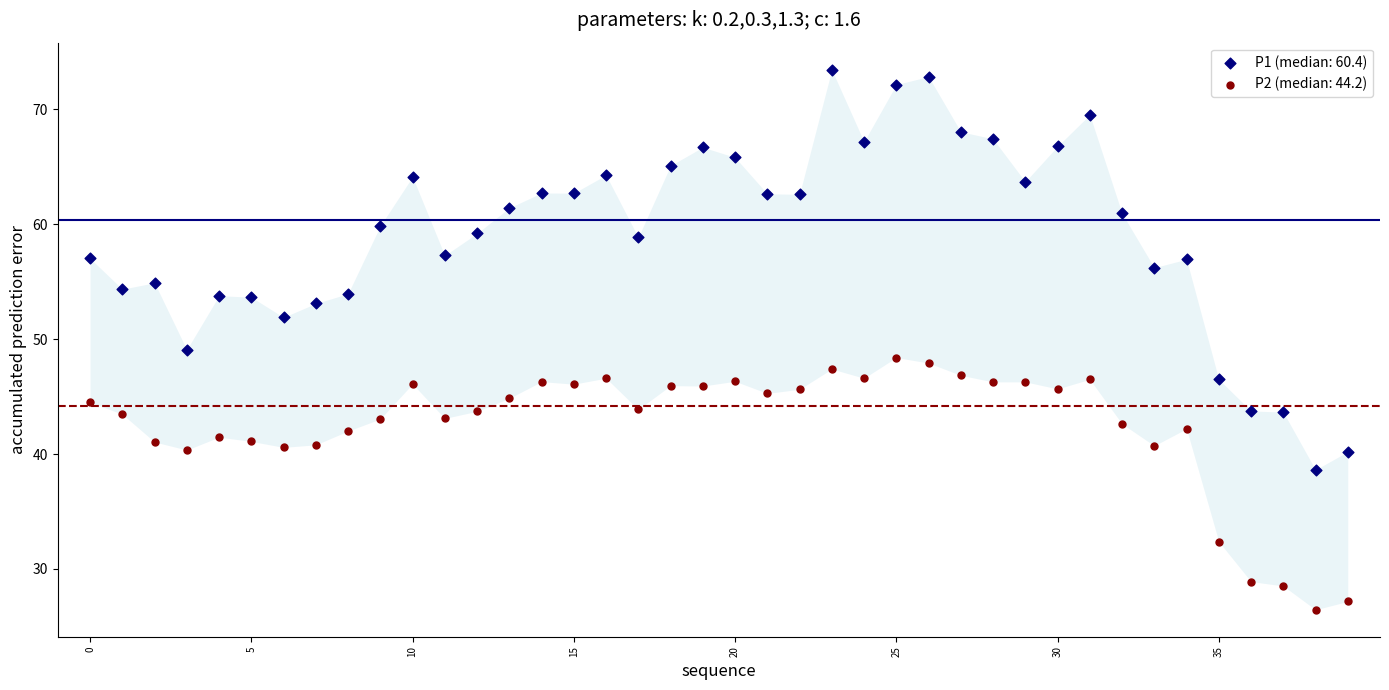

Across all data points, what is the range of Y values (max minus min)?

47.0